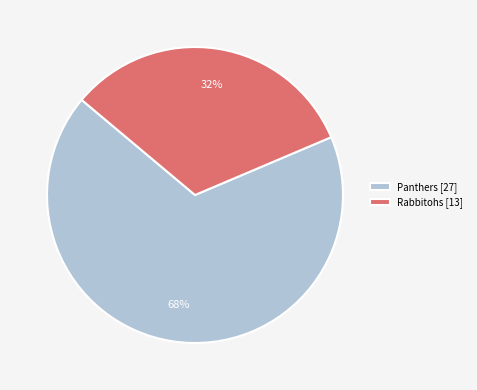

Rank the categories by value from lowest to highest.

Rabbitohs [13], Panthers [27]